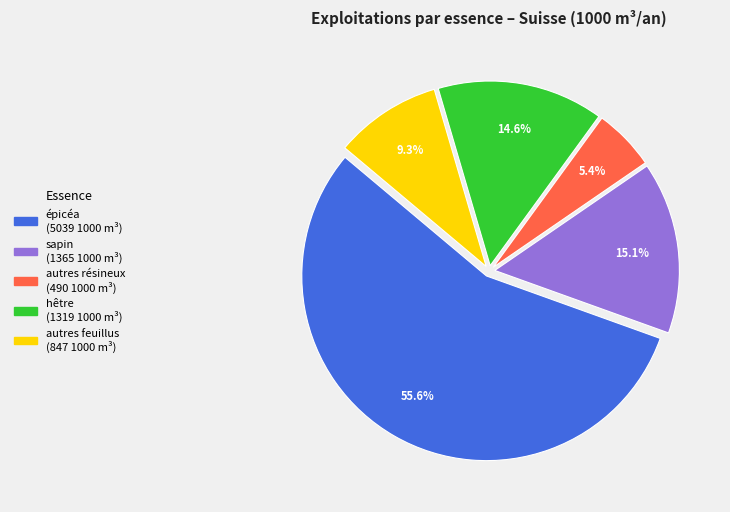

Is it true that épicéa is 56% of the pie?

True